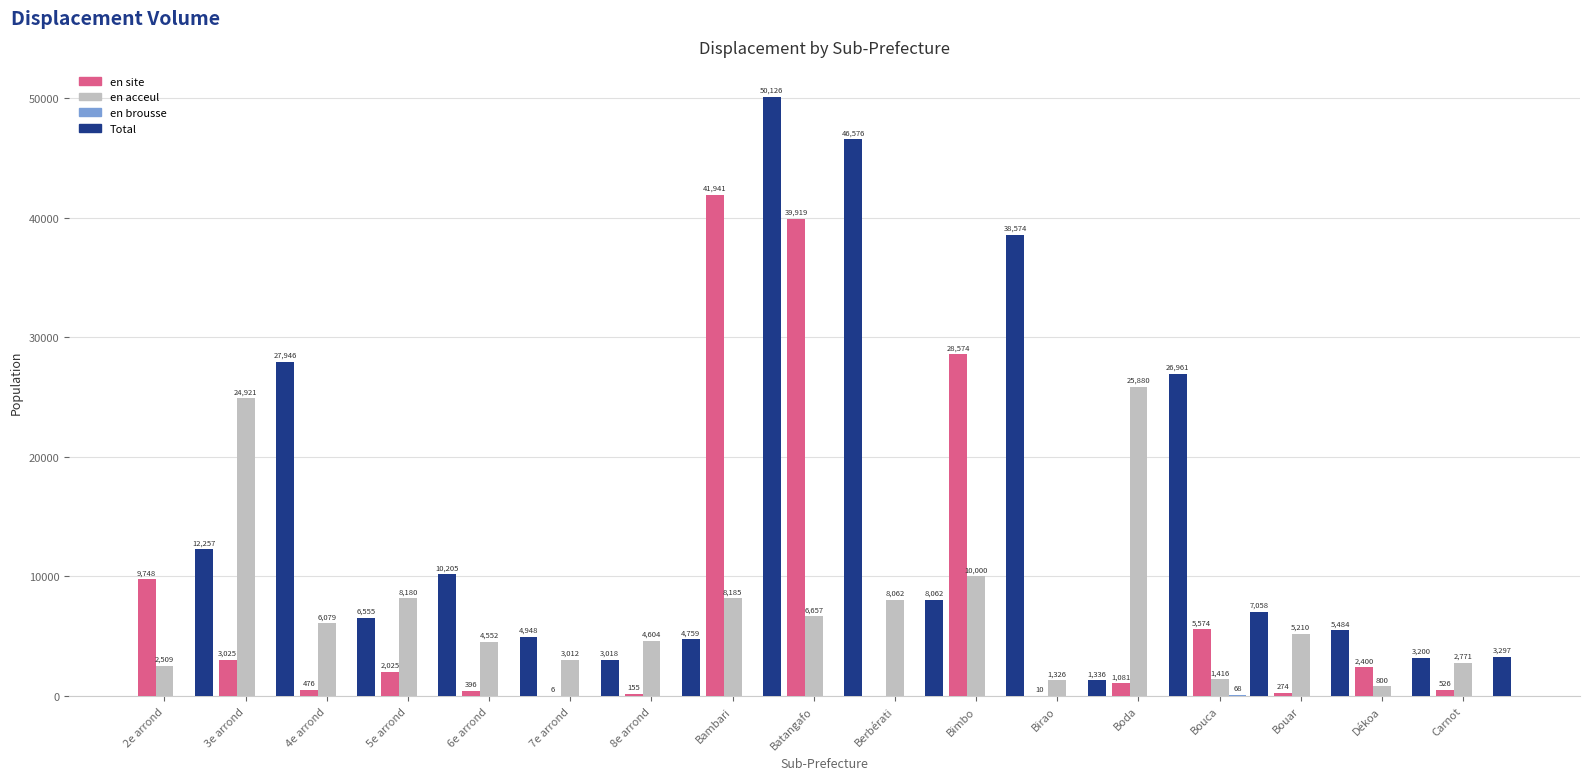

What is the sum of all Total values?

260362